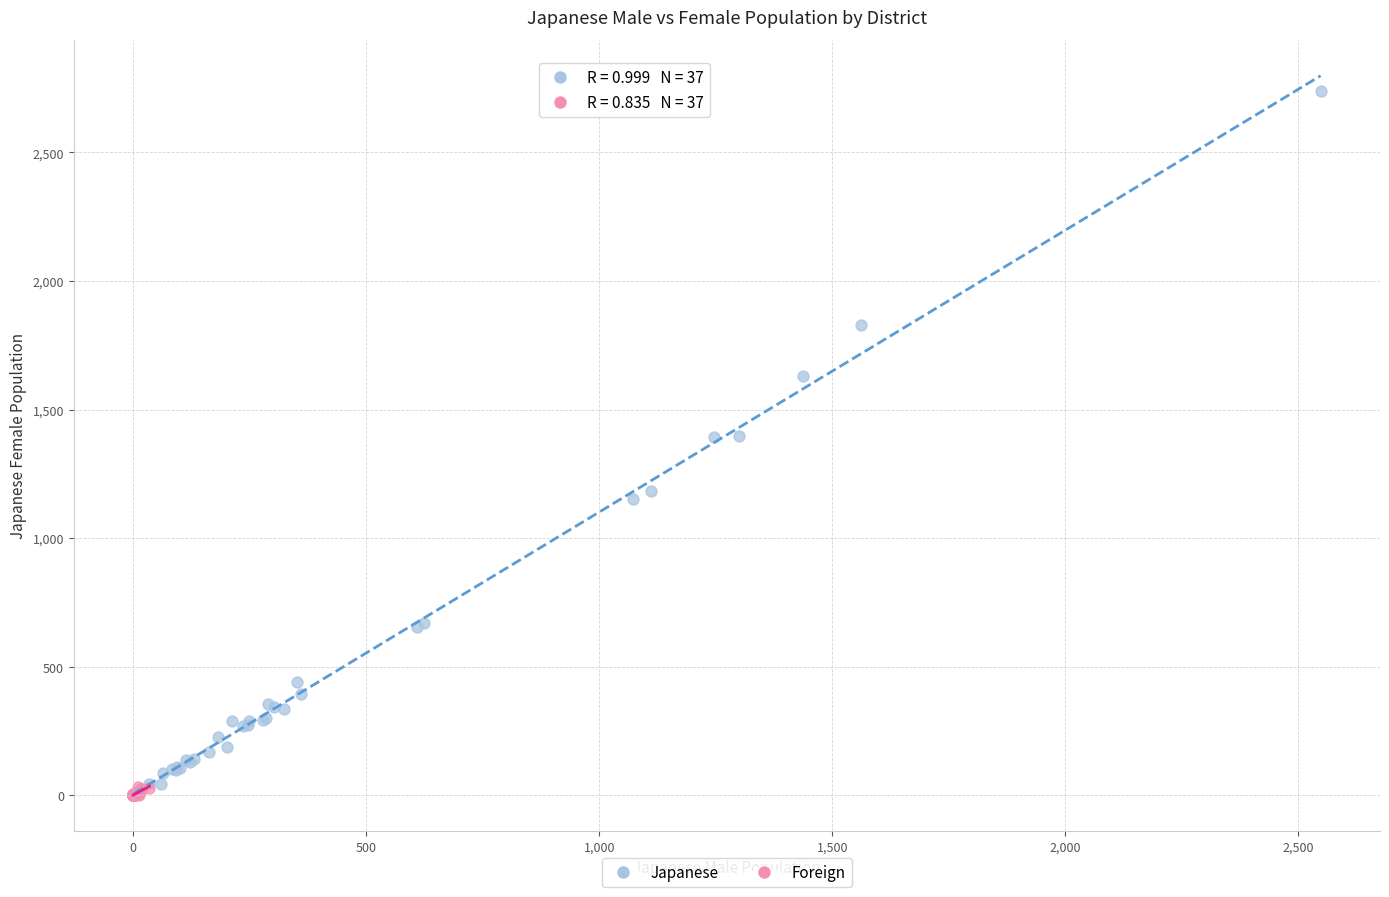

Which series has the largest Y range (max minus min)?

Japanese